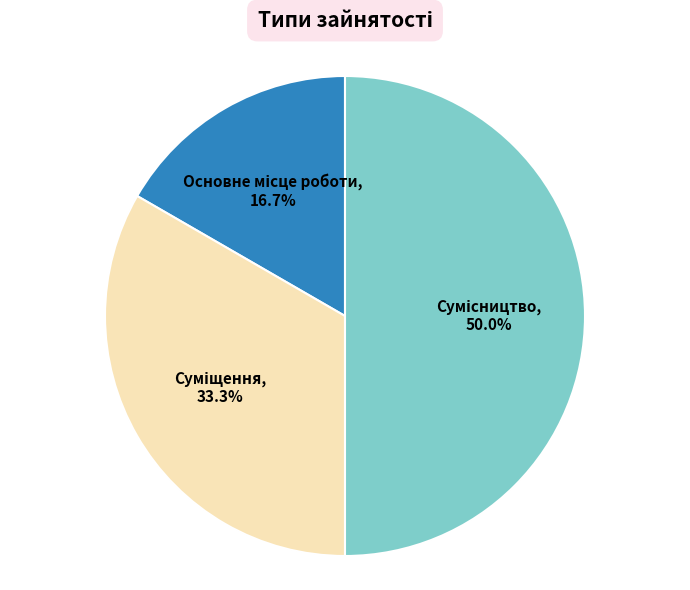

Is it true that Суміщення is 25% of the pie?

False